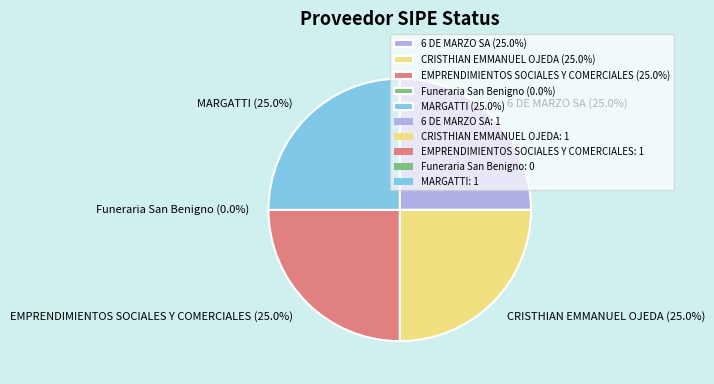

Is MARGATTI the majority of the pie?

No